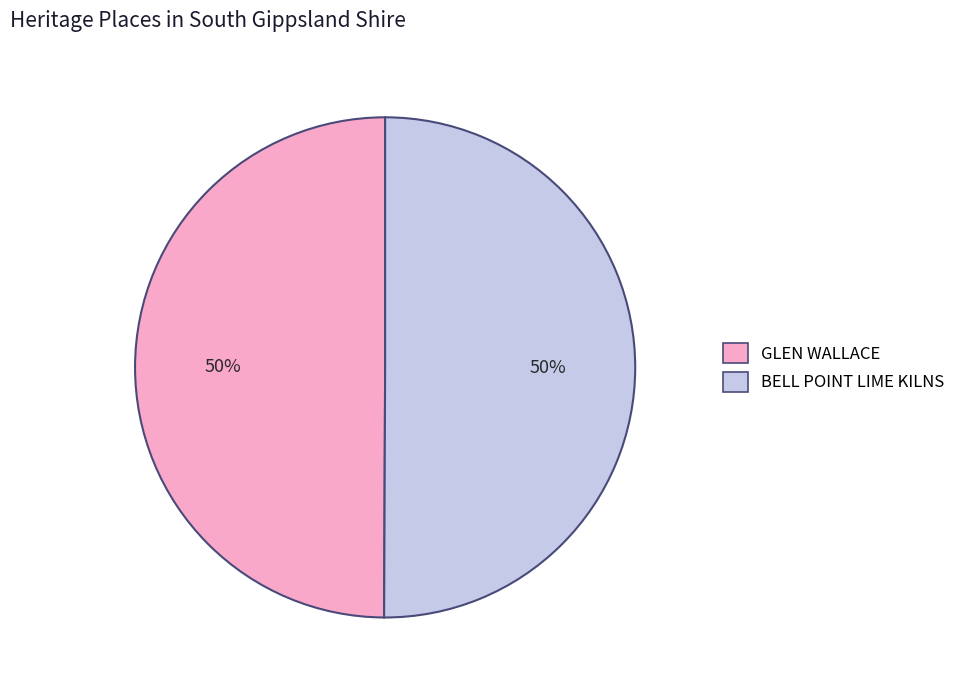

Count the number of slices in the pie.

2